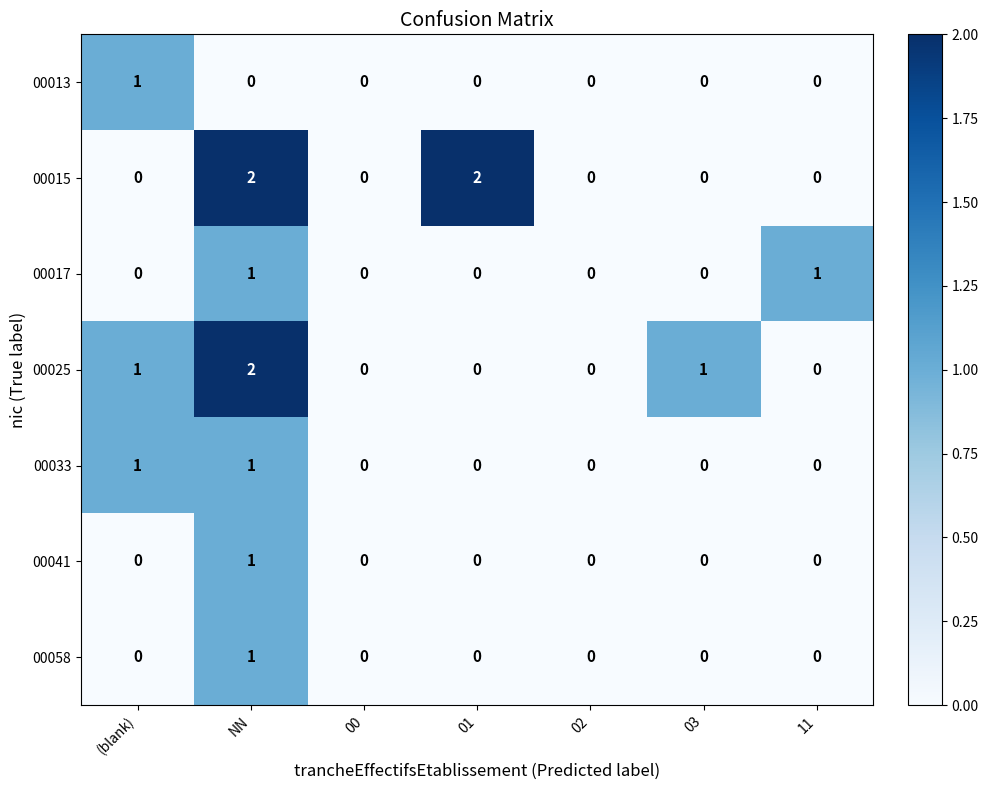

Is the value of 00041 at 01 greater than the value of 00033 at NN?

No